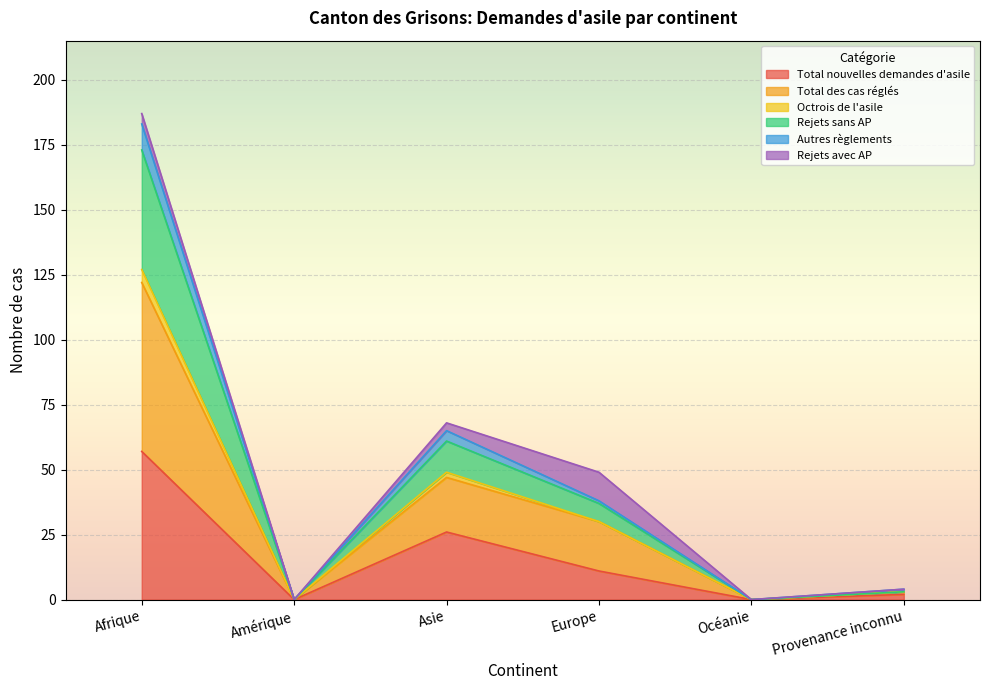

What are all the series names shown in the legend?

Total nouvelles demandes d'asile, Total des cas réglés, Octrois de l'asile, Rejets sans AP, Autres règlements, Rejets avec AP